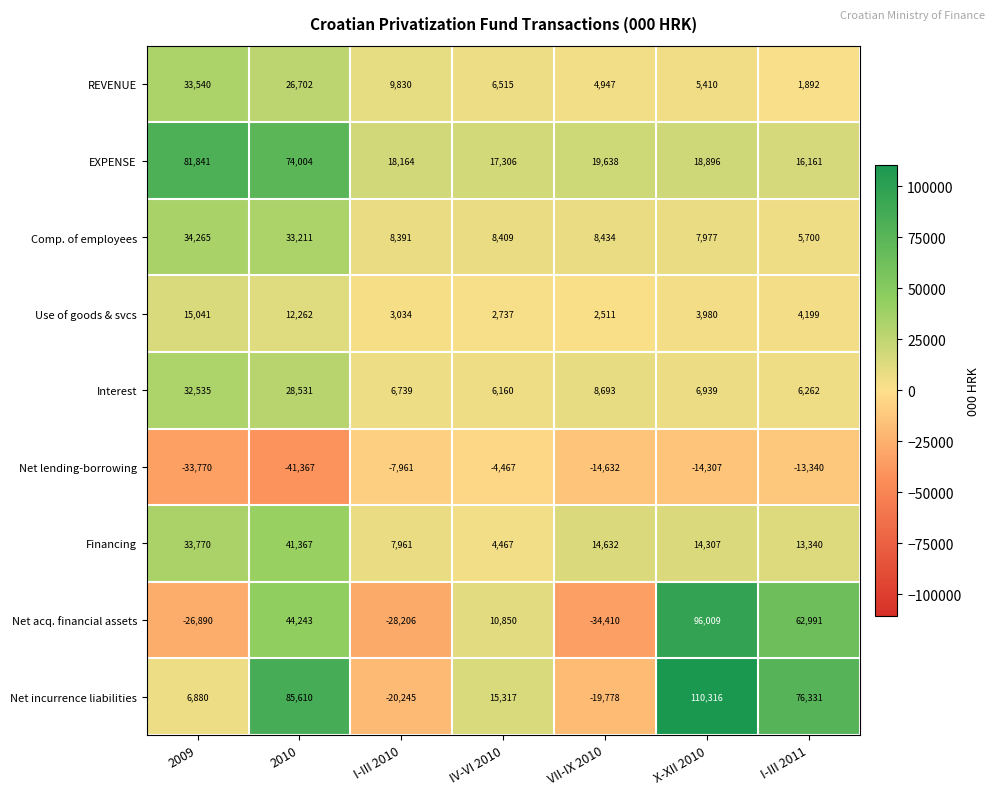

Which series has the largest total across all categories?

Net incurrence liabilities